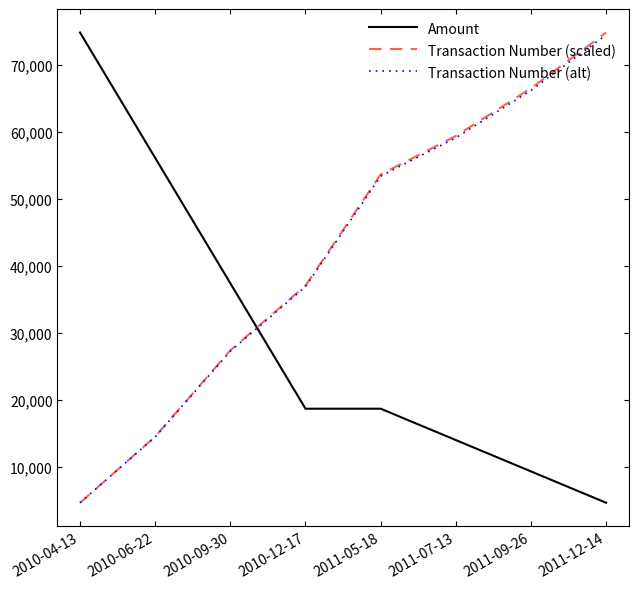

True or false: Transaction Number (alt) has more than 1 interior local peaks.

False